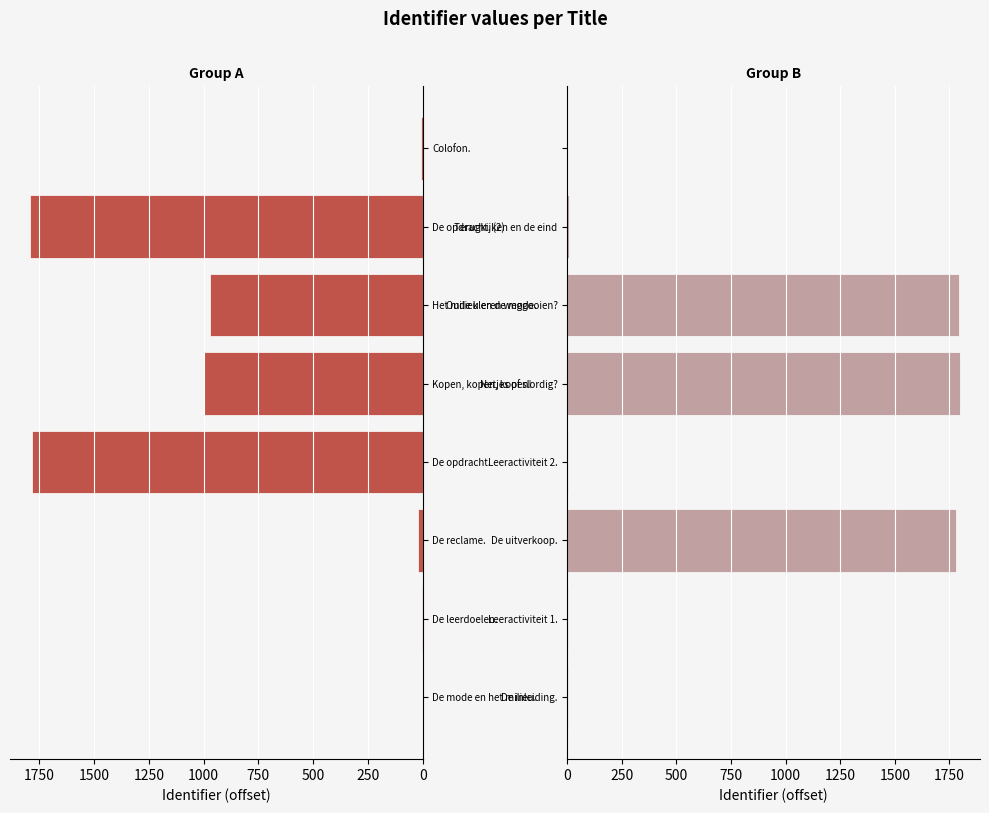

How many series are shown in this chart?

2